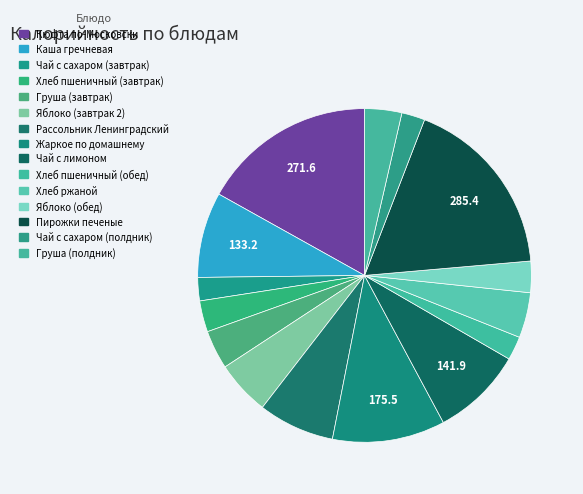

To the nearest percent, what portion does Пирожки печеные represent?

18%